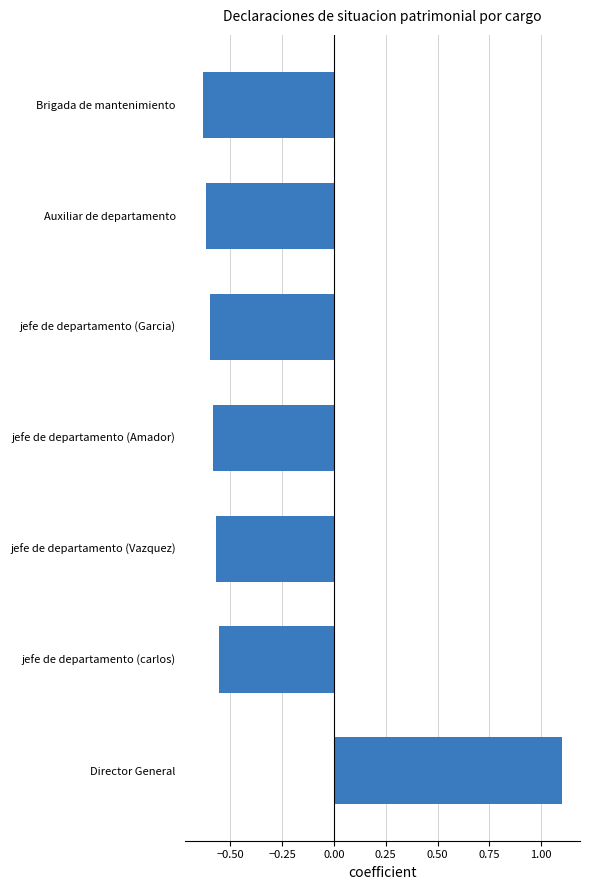

Count the number of categories in the chart.

7